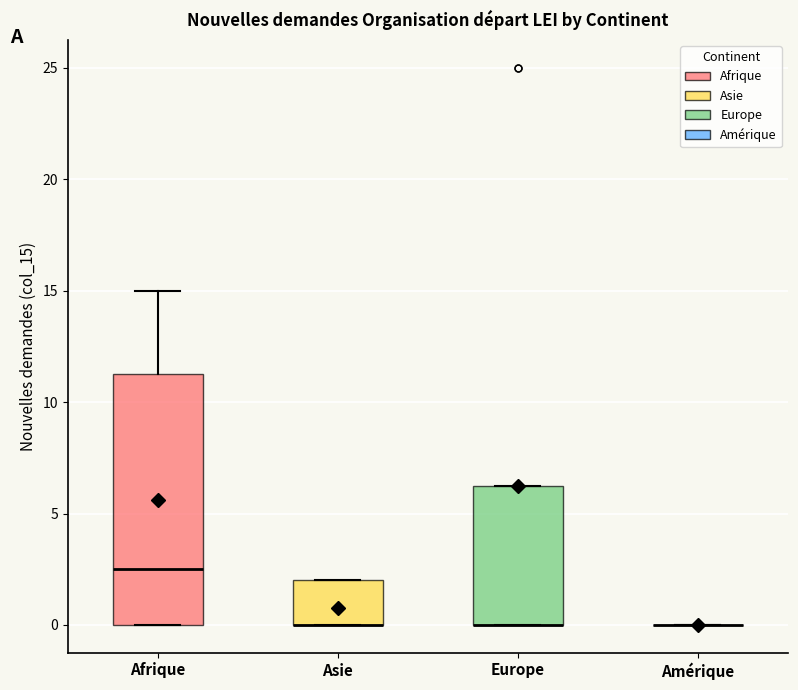

Which box is the tallest, from its lower edge to its upper edge?

Afrique